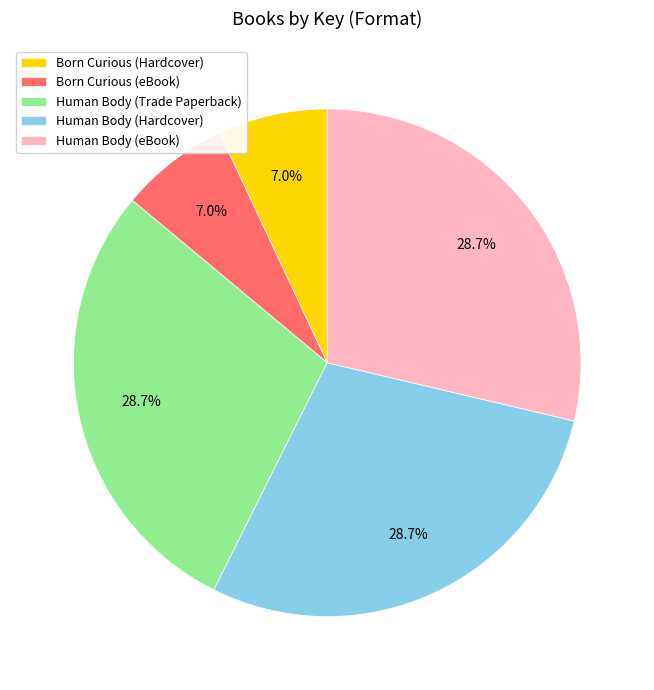

What percentage is NOT represented by Human Body (Hardcover)?

71.3%